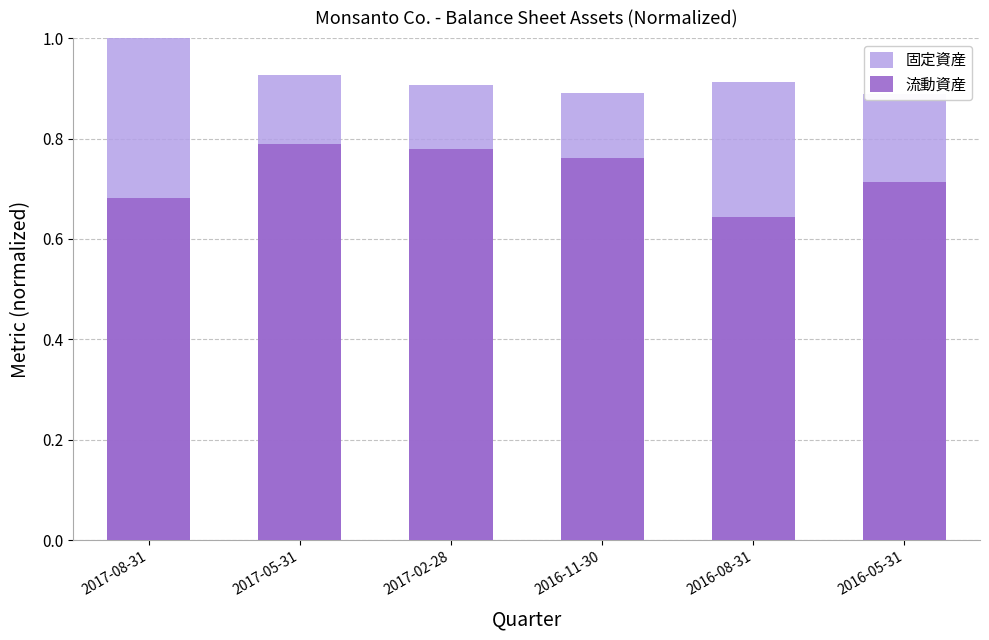

Read the 固定資産 value at 2017-02-28.

0.9